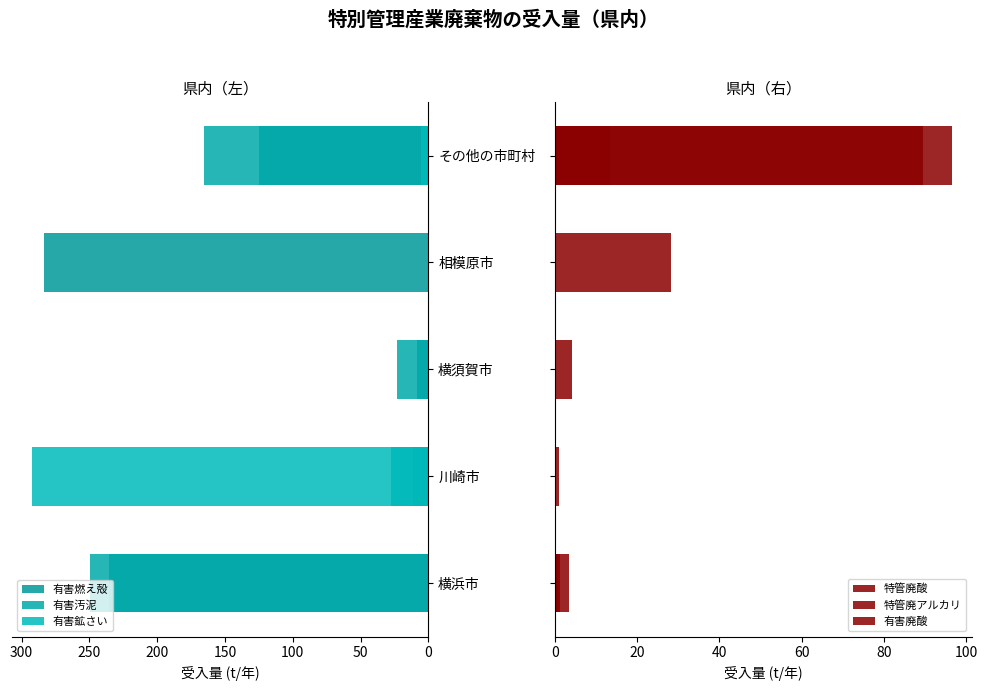

What is the difference between the maximum and minimum values in the 有害燃え殻 series?

274.8